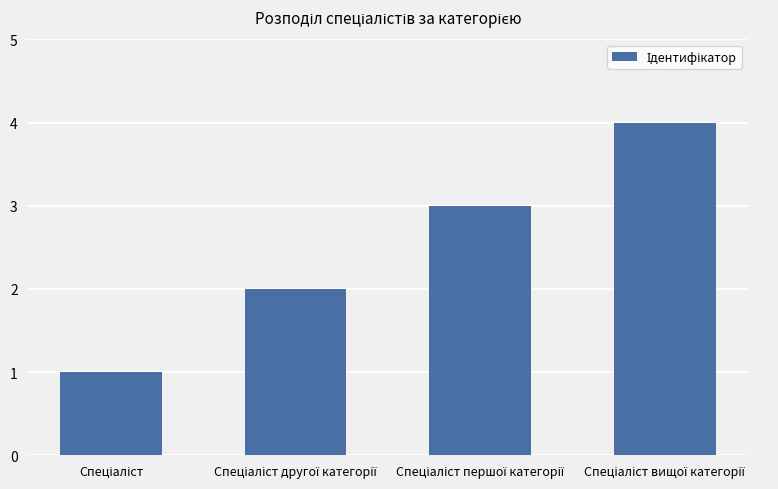

What is the maximum value shown in the chart?

4